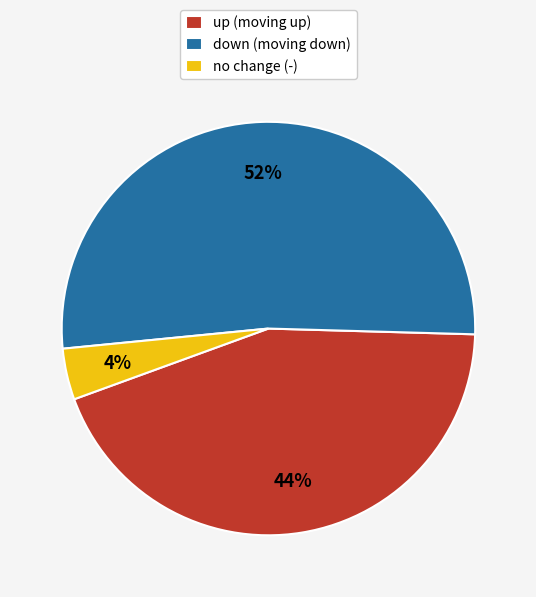

Combined, do down (moving down) and no change (-) account for over 50%?

Yes